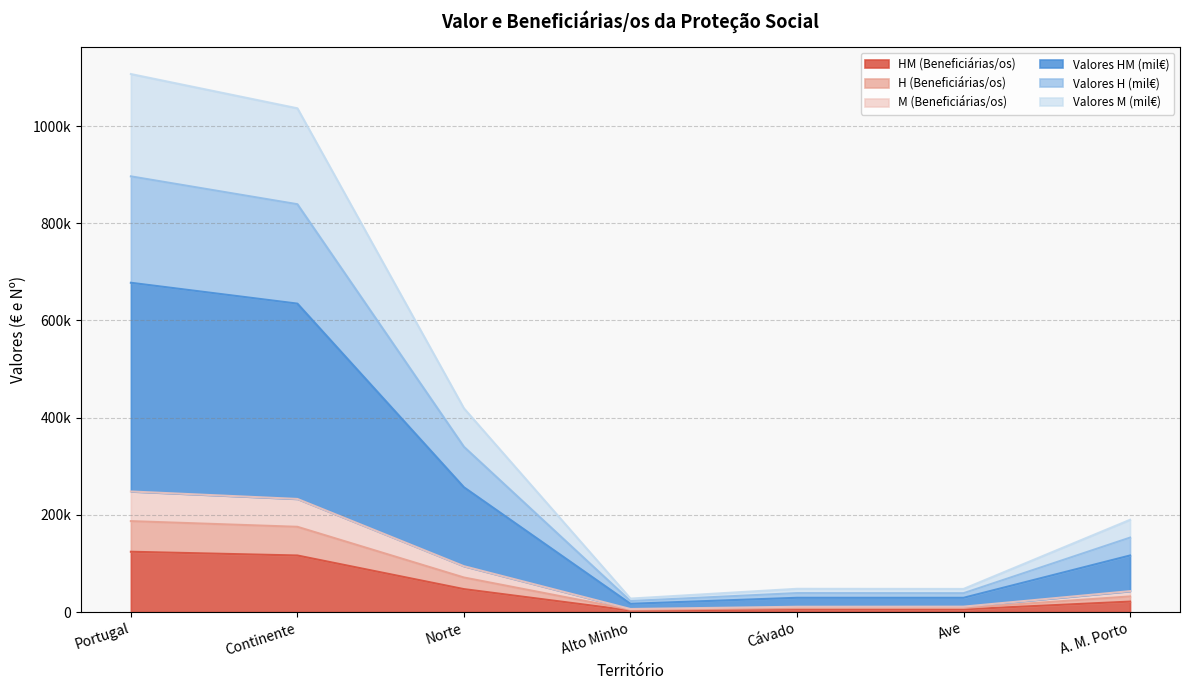

At which category does the chart reach its minimum across all series?

Alto Minho